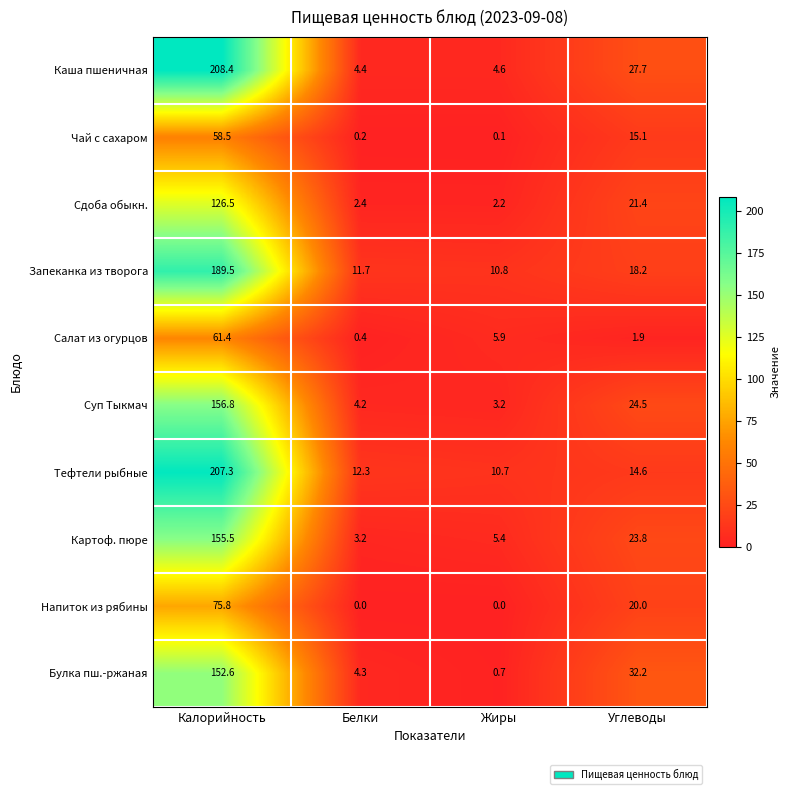

What is the difference between the second highest and second lowest values in the Каша пшеничная series?

23.1